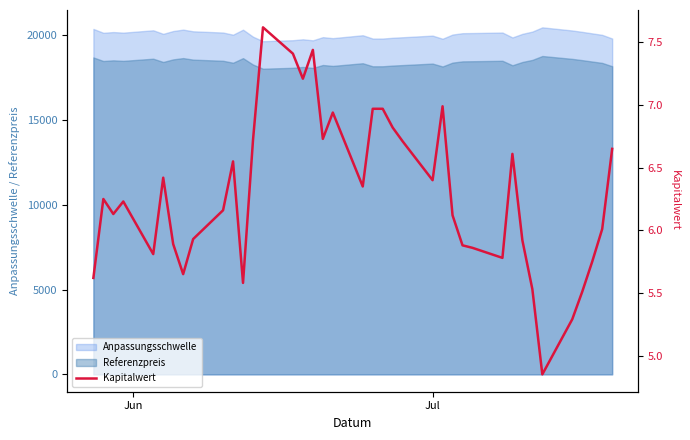

True or false: Referenzpreis and Anpassungsschwelle cross at least once.

False